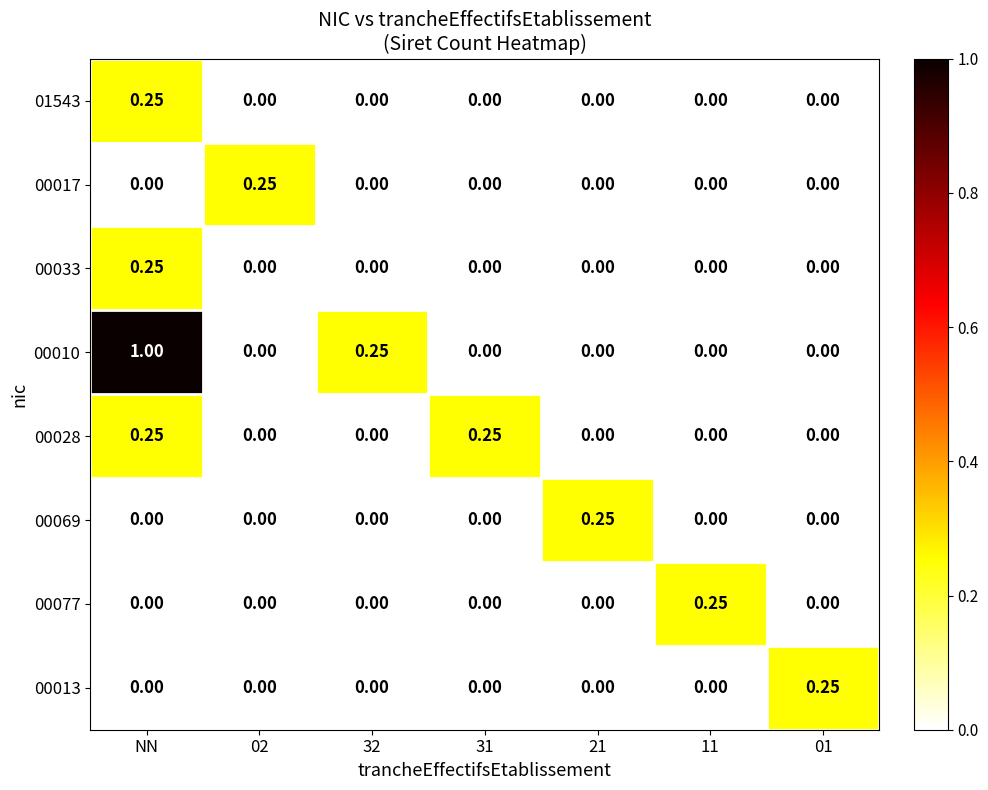

How many values in 00013 are above zero?

1